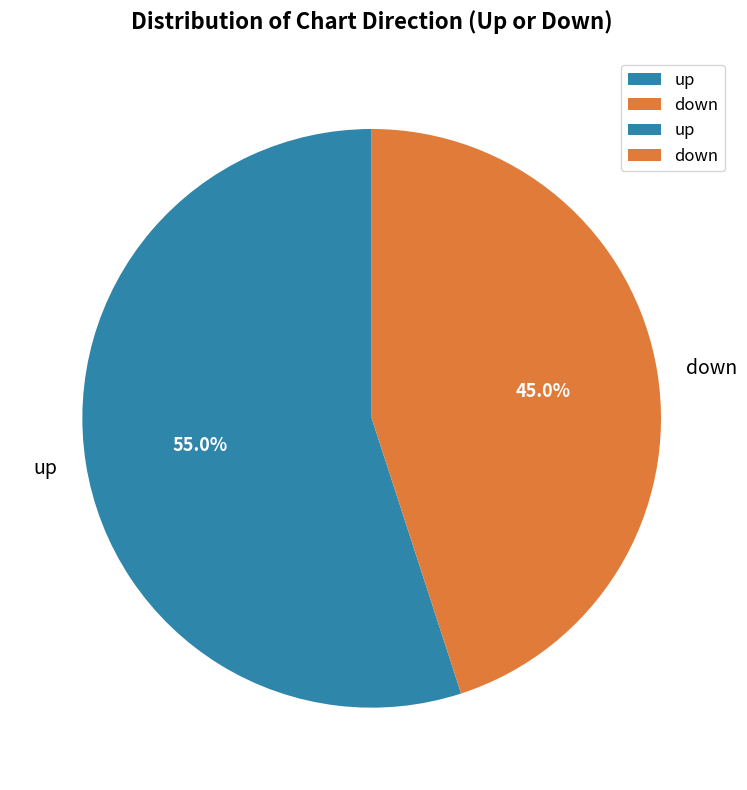

Approximately how many times larger is the value at up compared to down?

1.2